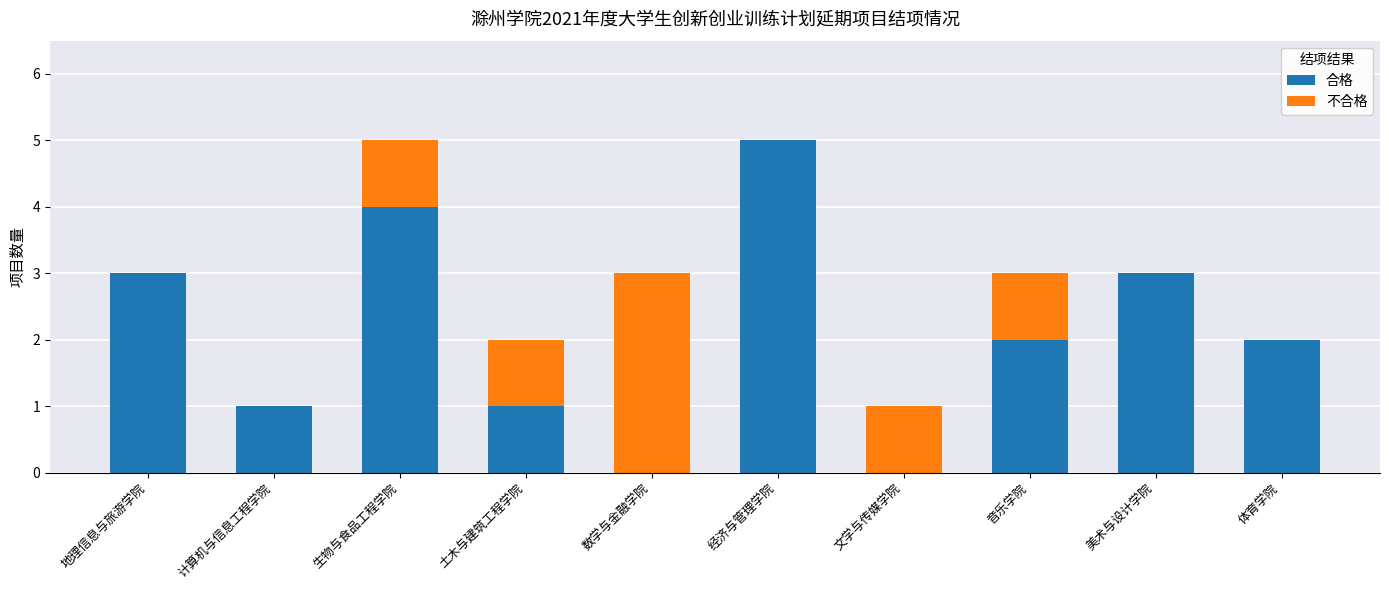

How many categories are shown in the chart?

10